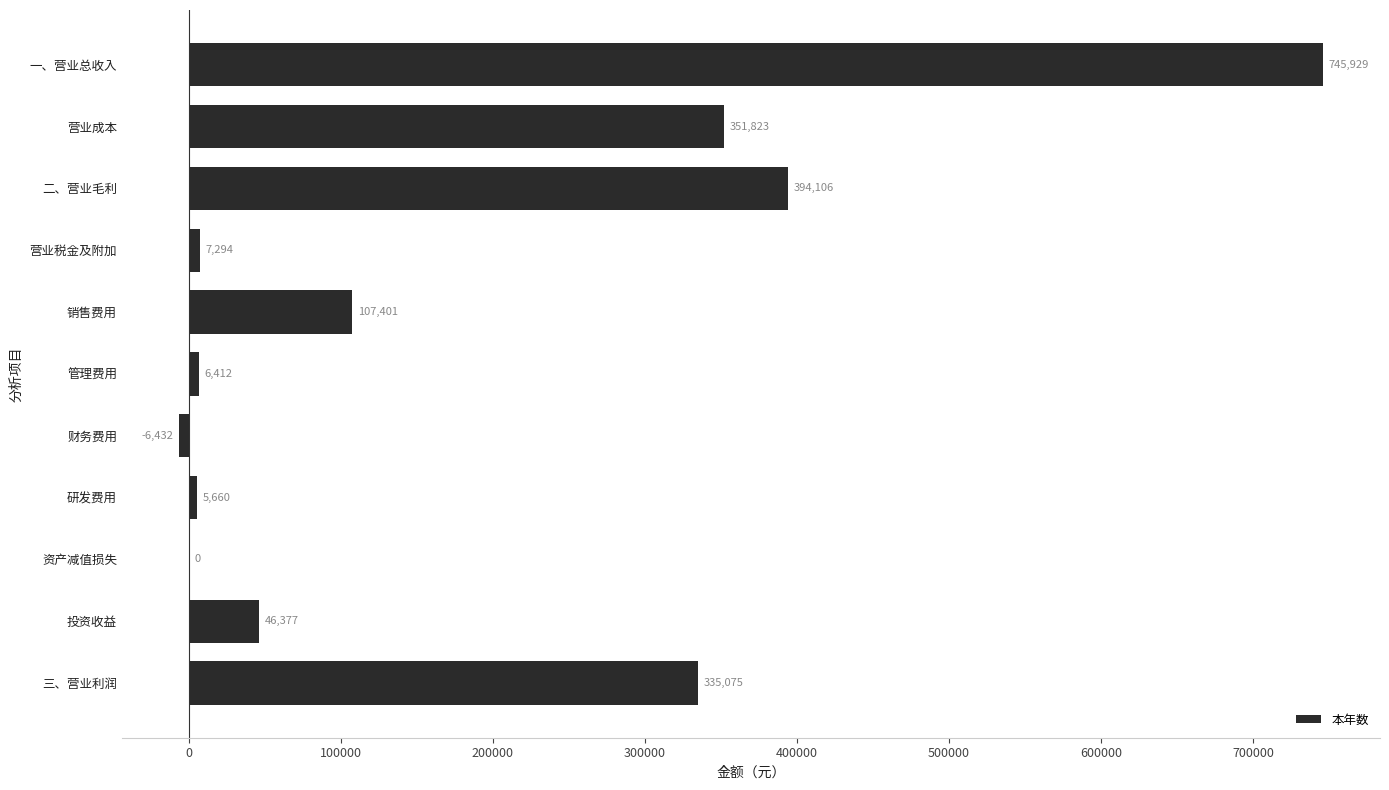

What is the approximate value at 投资收益?

46377.5